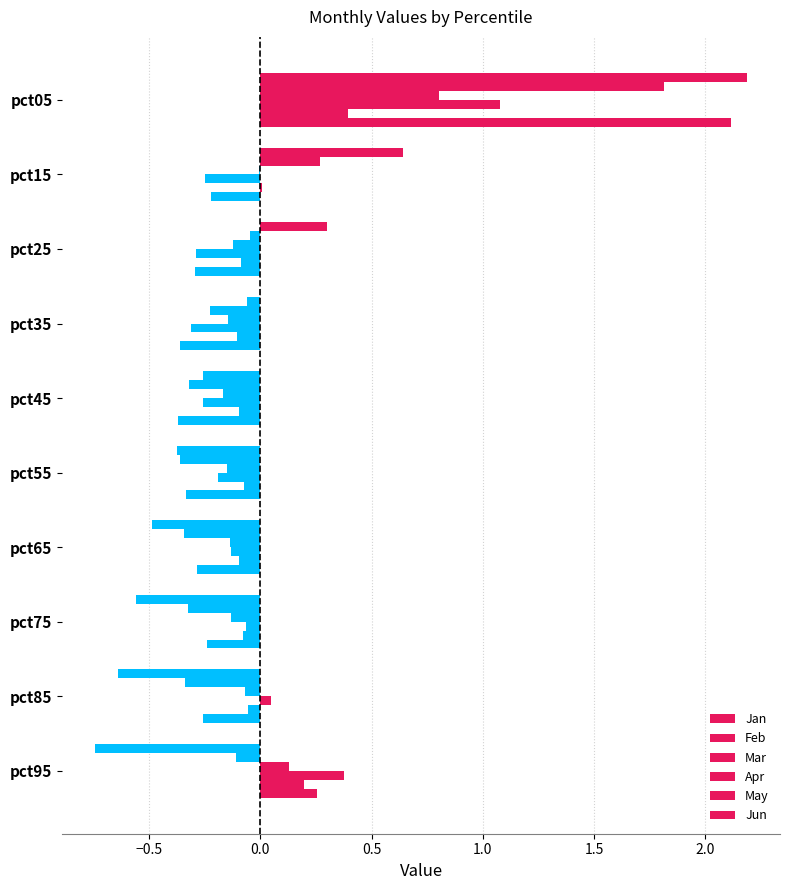

Count the number of data series in this chart.

6